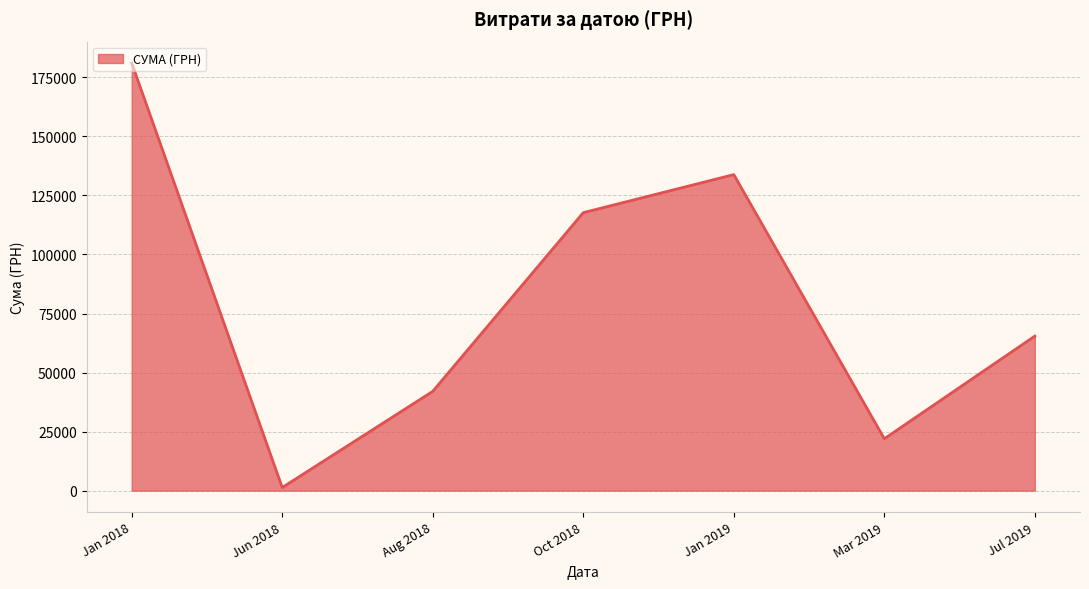

Is it true that the value at Mar 2019 is 21970.2?

True